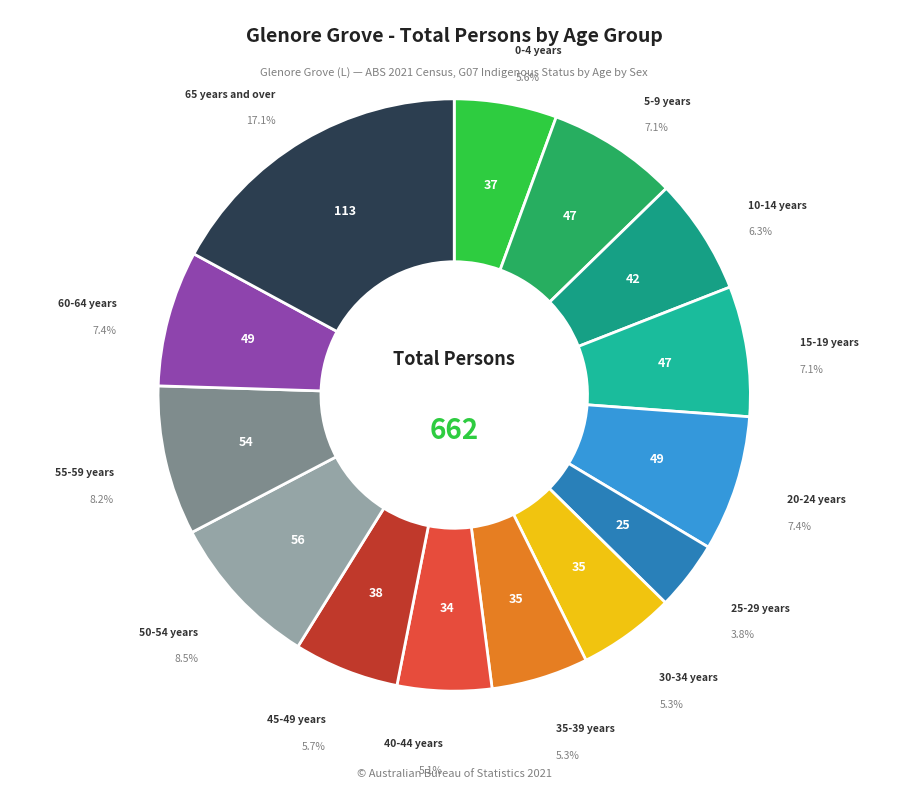

What is the largest slice in the pie chart?

65 years and over